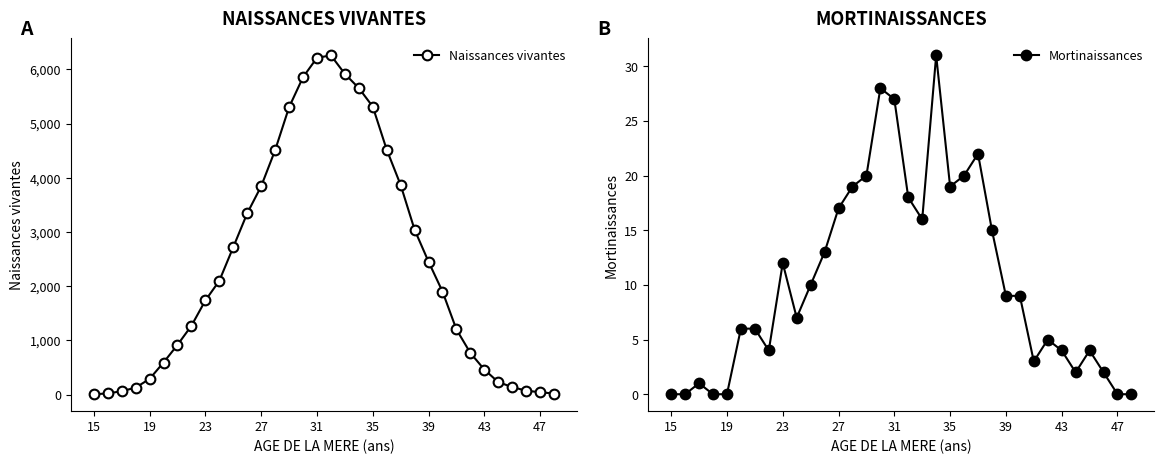

The Mortinaissances series shows 10 at 31. True or false?

False